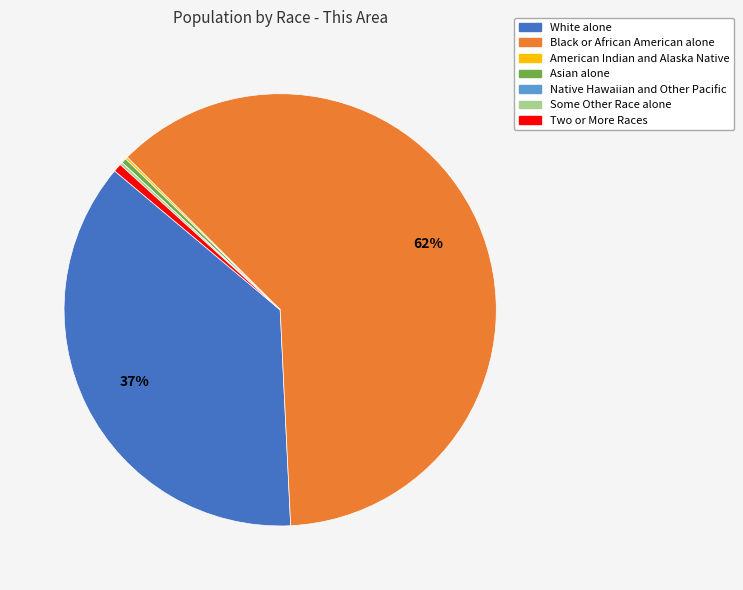

True or false: Two or More Races accounts for 12% of the total.

False